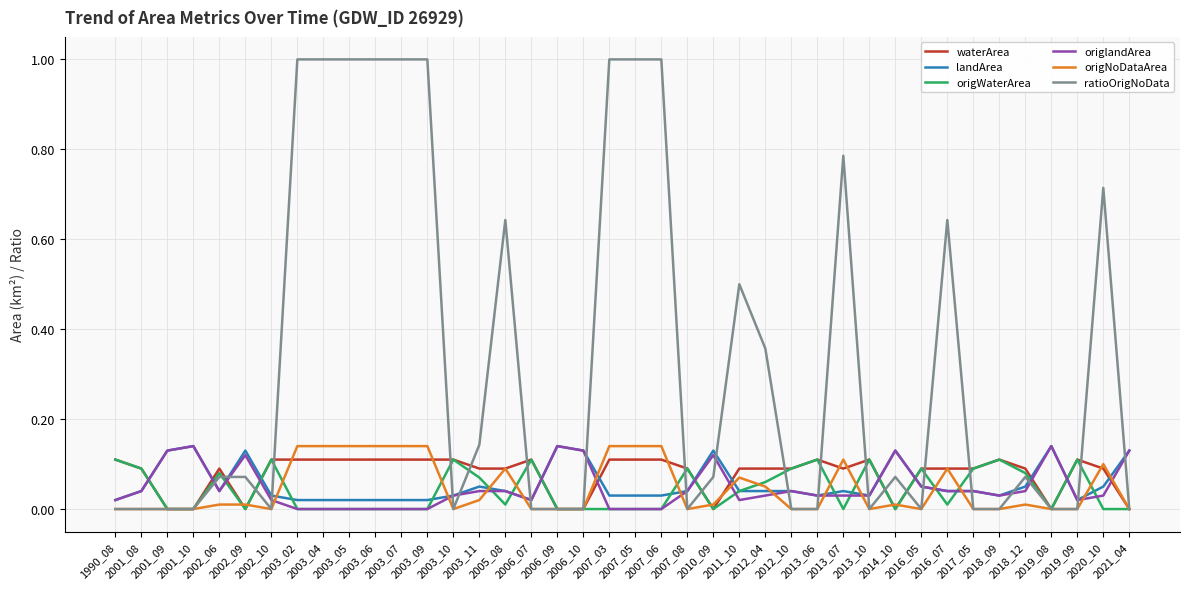

What is the spread (max minus min) of values at 2003_06?

1.0